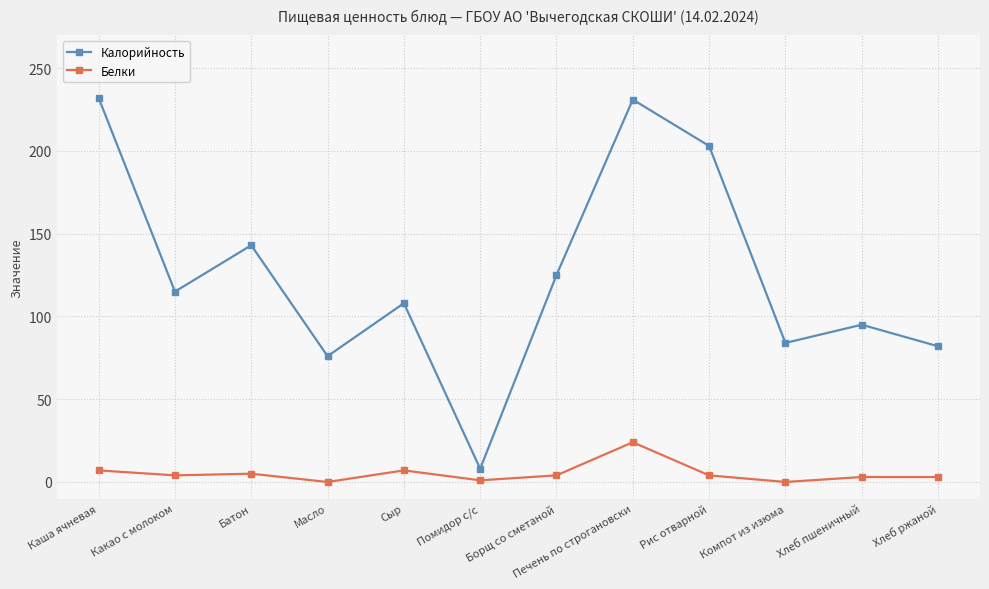

What is the maximum value for Белки?

24